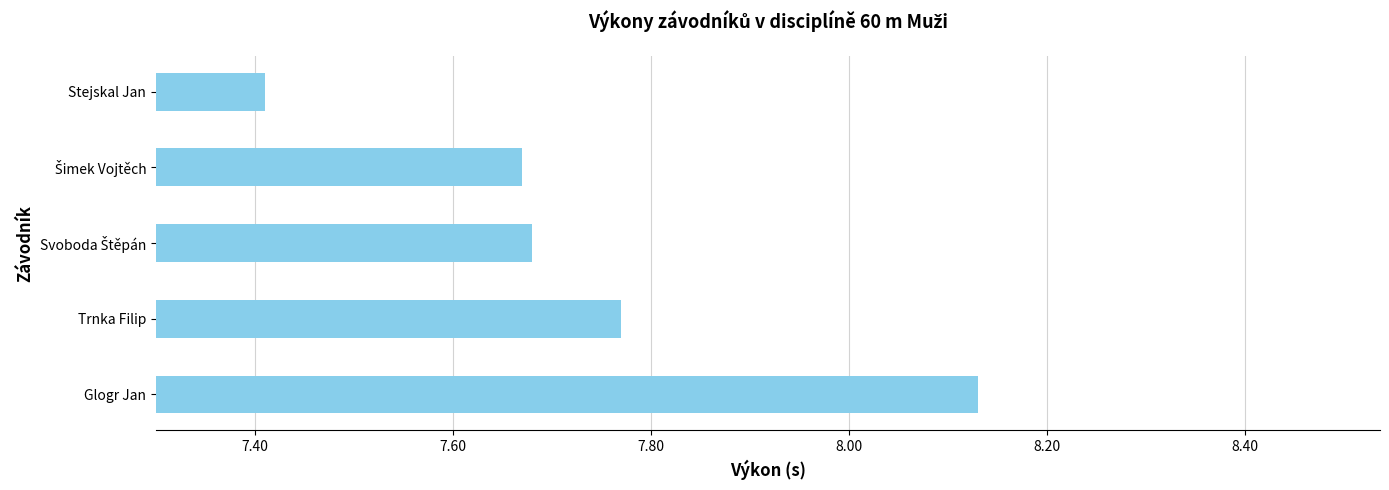

Count the values in the range 7 to 8.

4